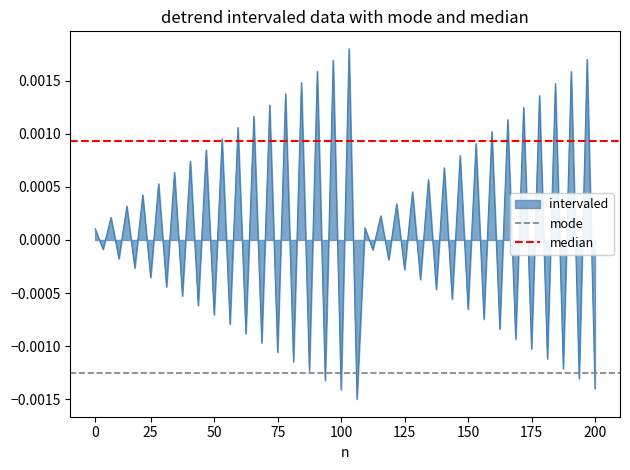

Does the chart display data point markers on the line(s)?

No